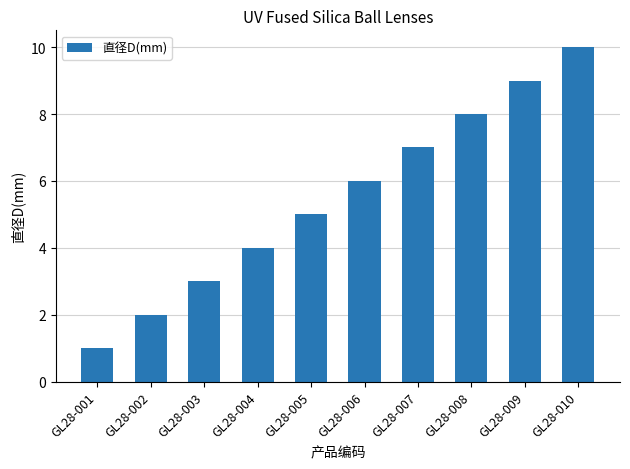

What is the sum of the values at GL28-008 and GL28-010?

18